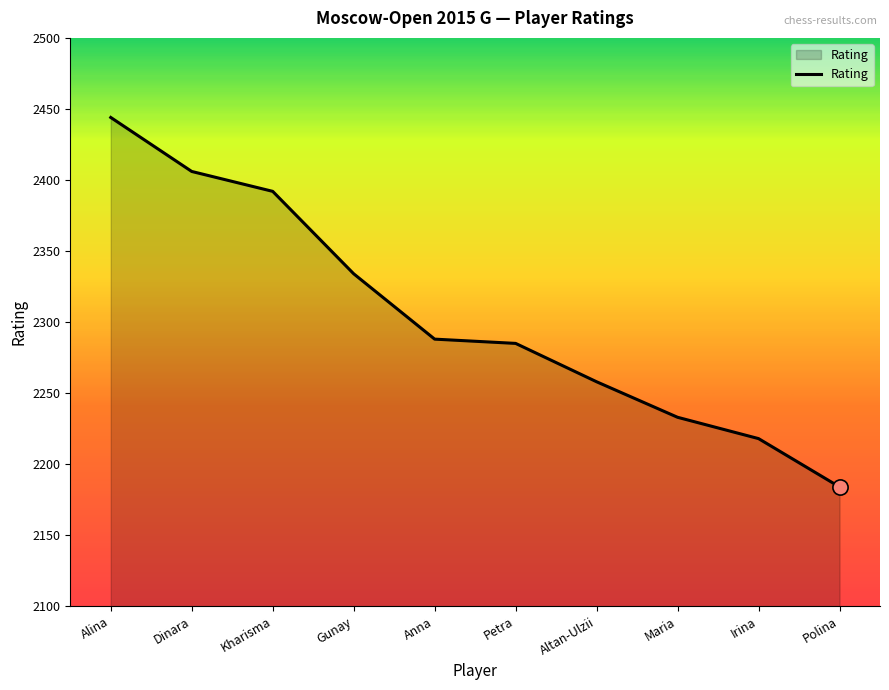

Between Anna and Altan-Ulzii, which is larger?

Anna